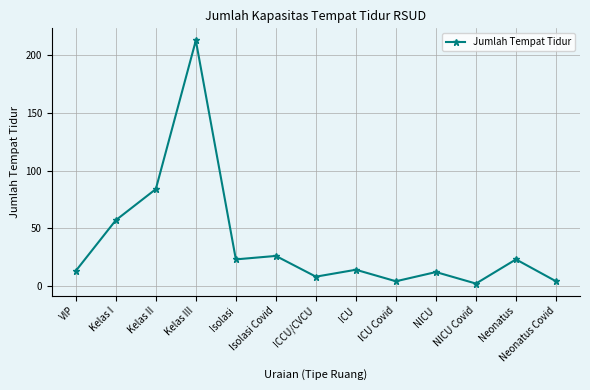

Where is the data nearest to the value 107?

Kelas II